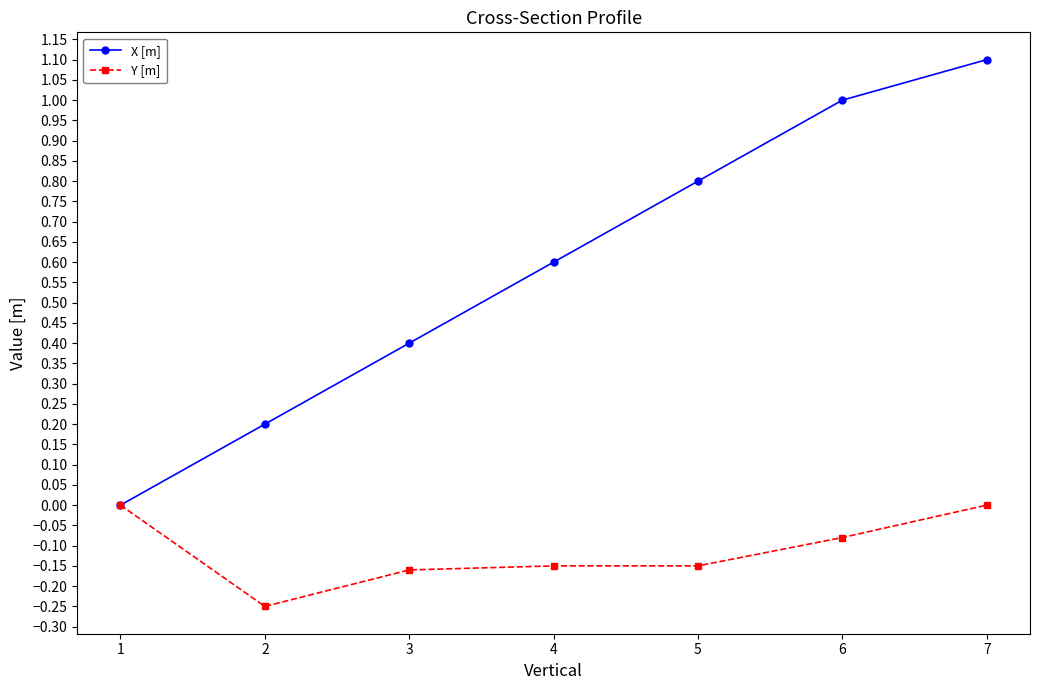

Which series has the largest total across all categories?

X [m]